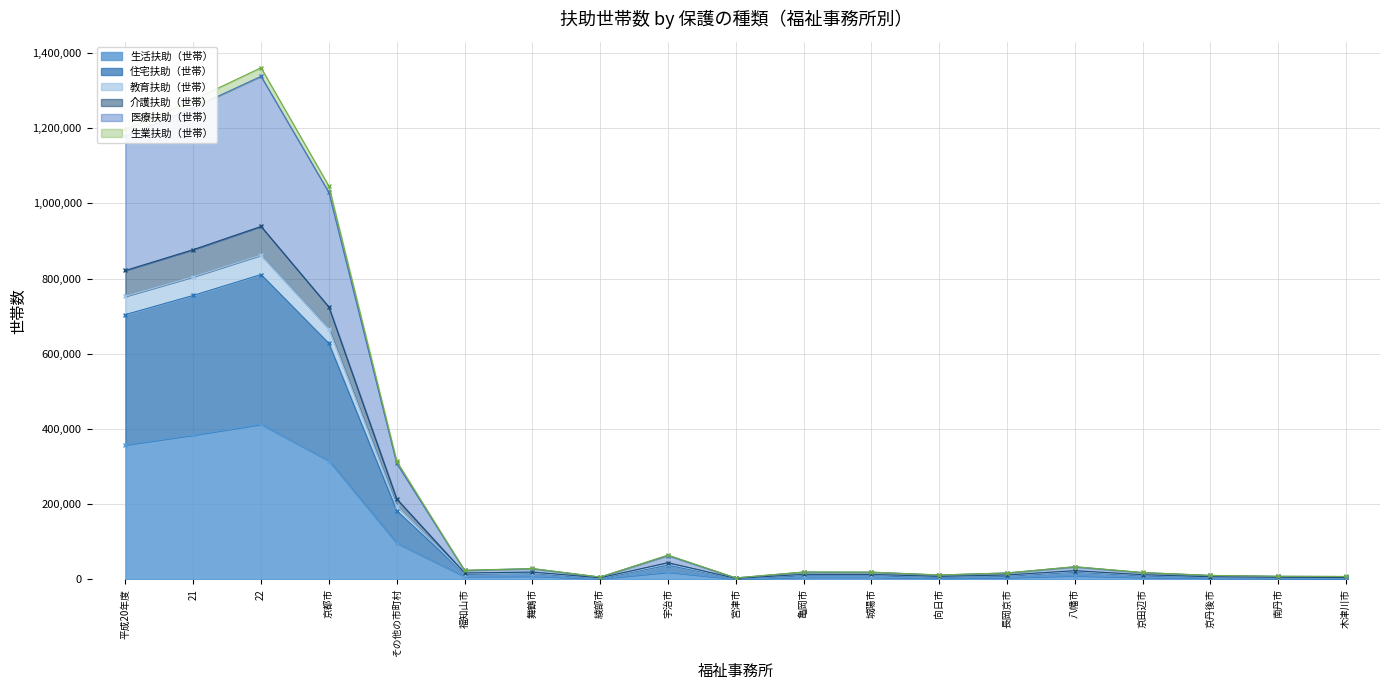

At how many categories does at least one series exceed 625797?

4